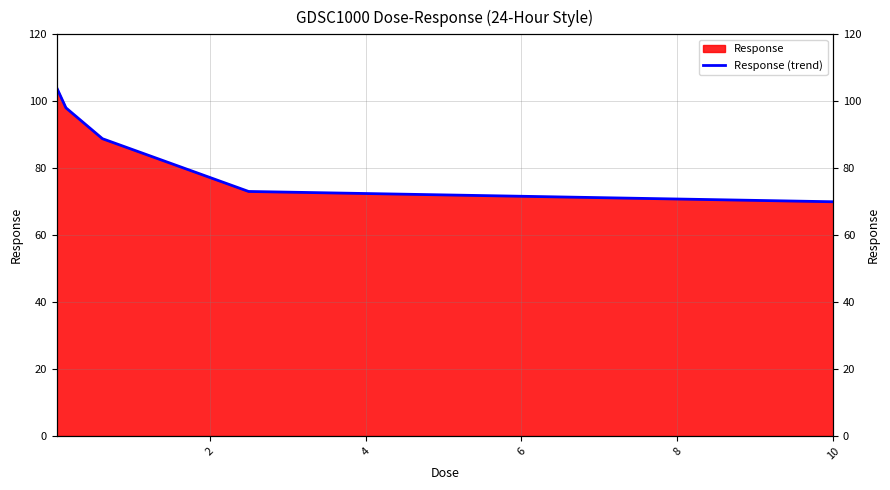

What is the sum of all values?

433.9